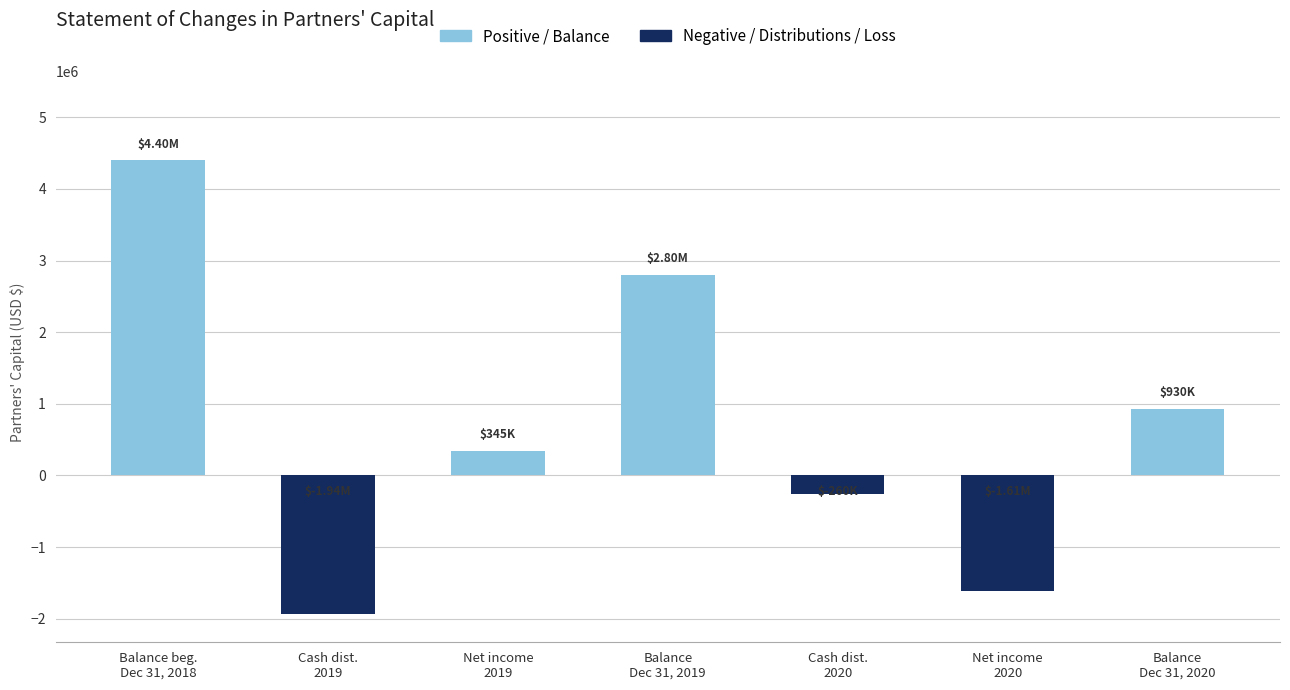

List the labels in order of value, largest first.

Balance beg.
Dec 31, 2018, Balance
Dec 31, 2019, Balance
Dec 31, 2020, Net income
2019, Cash dist.
2020, Net income
2020, Cash dist.
2019